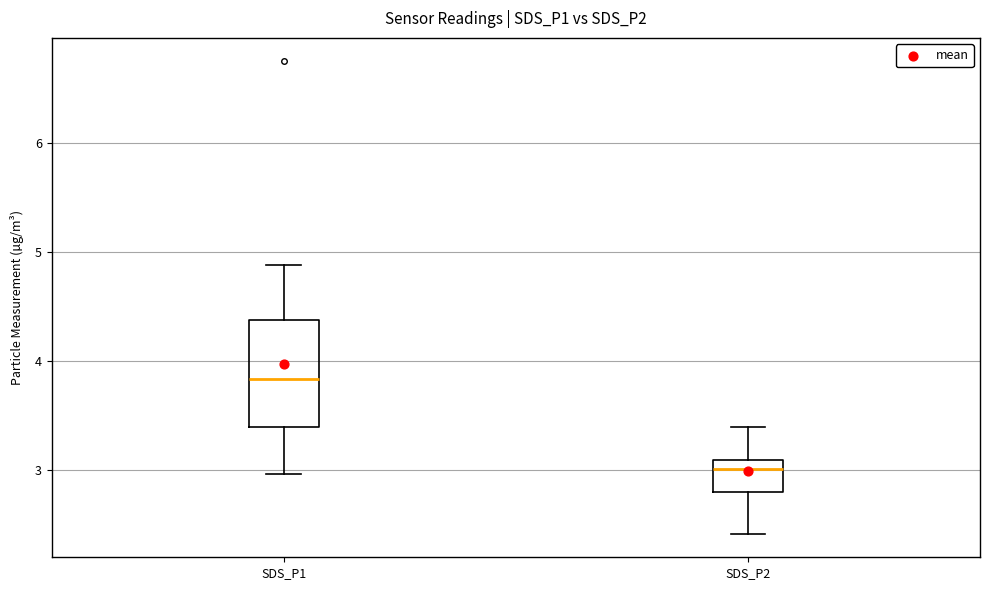

Reading left to right, transcribe this box plot: for each box, give where its median line is, the range the box spans, and where its two whiskers end, as read against the y-axis. The values are not printed on the chart, so give them approximately, as read against the axis.

SDS_P1: median 3.8, box 3.4 to 4.4, whiskers 3.0 to 4.9
SDS_P2: median 3.0, box 2.8 to 3.1, whiskers 2.4 to 3.4